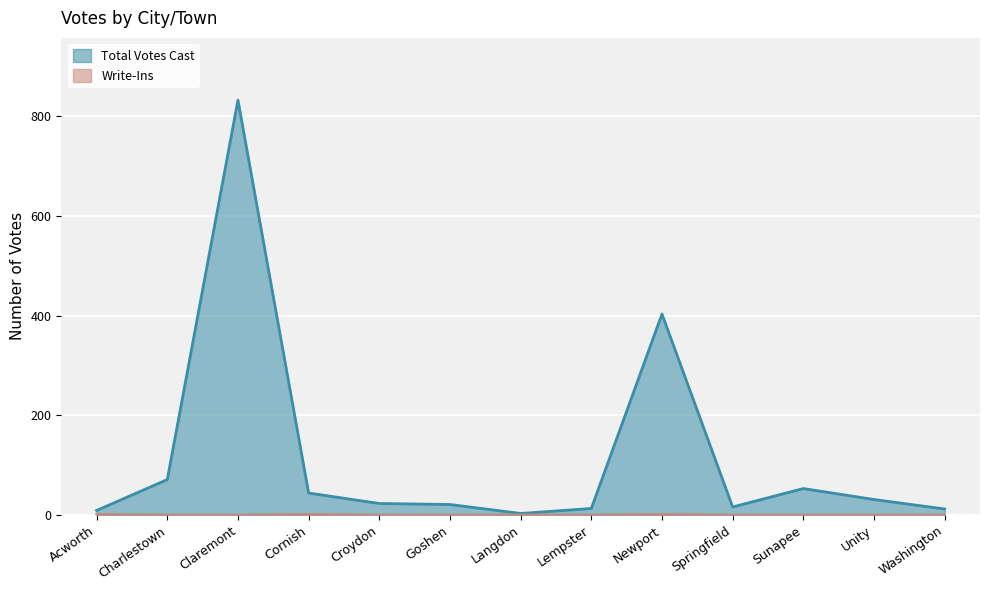

Is the value of Total Votes Cast at Goshen greater than the value of Write-Ins at Langdon?

Yes